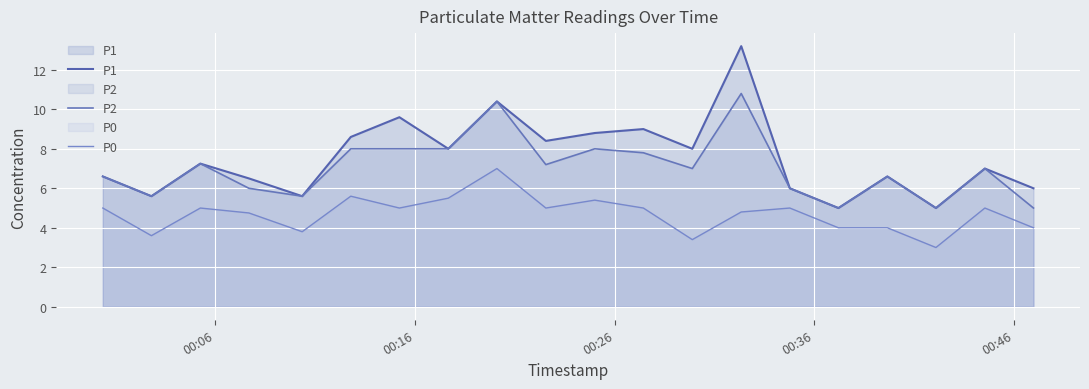

What is the minimum value for P2?

5.0